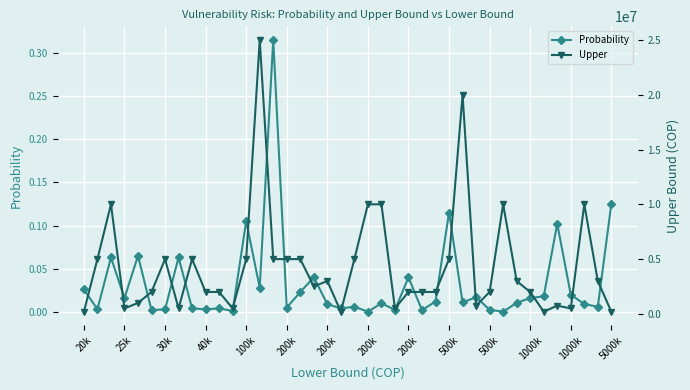

What is the value of the Upper point at the 16th from the left?

5000000.0